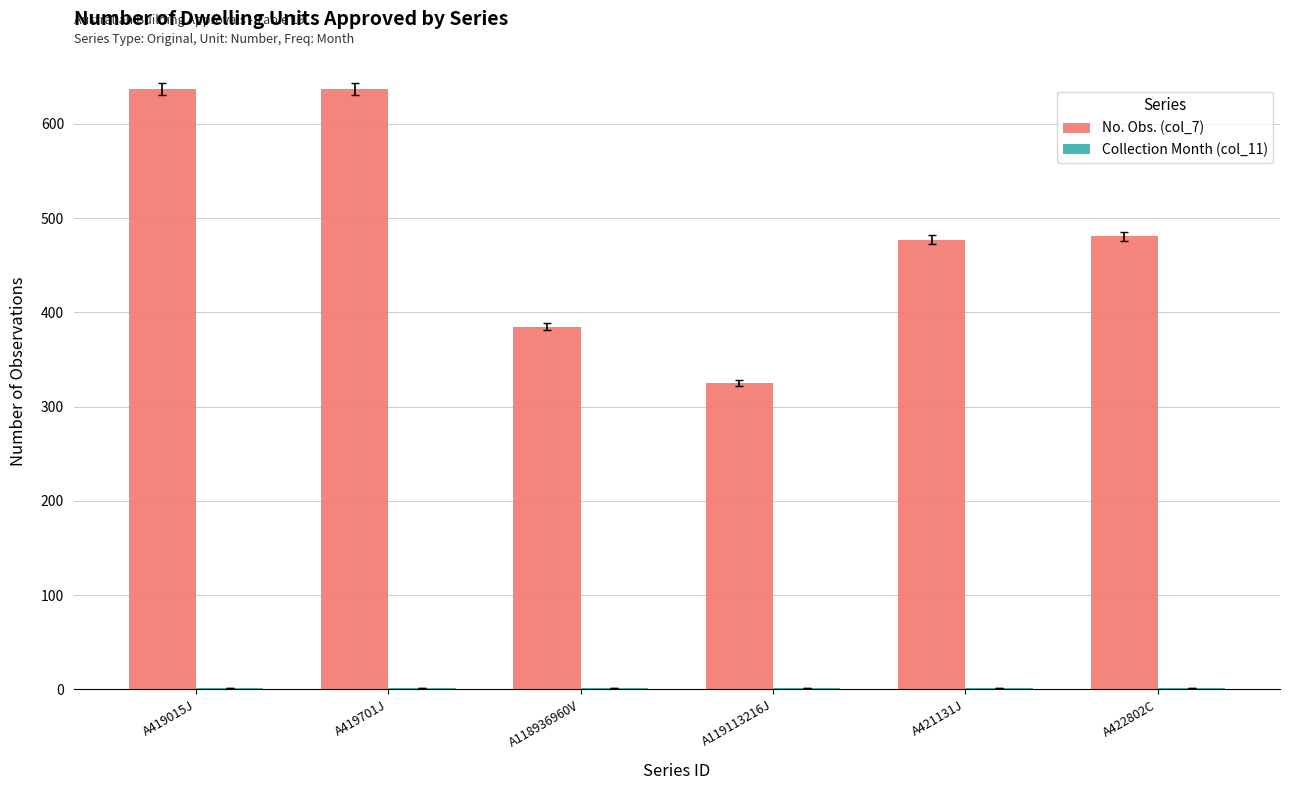

Is it true that No. Obs. (col_7) equals 637 at A419701J?

True